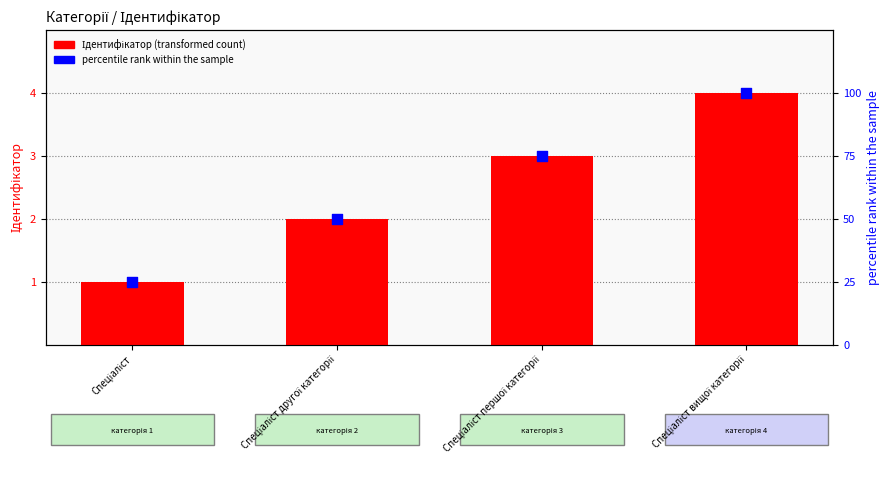

At which category is the sum across all series the highest?

Спеціаліст вищої категорії